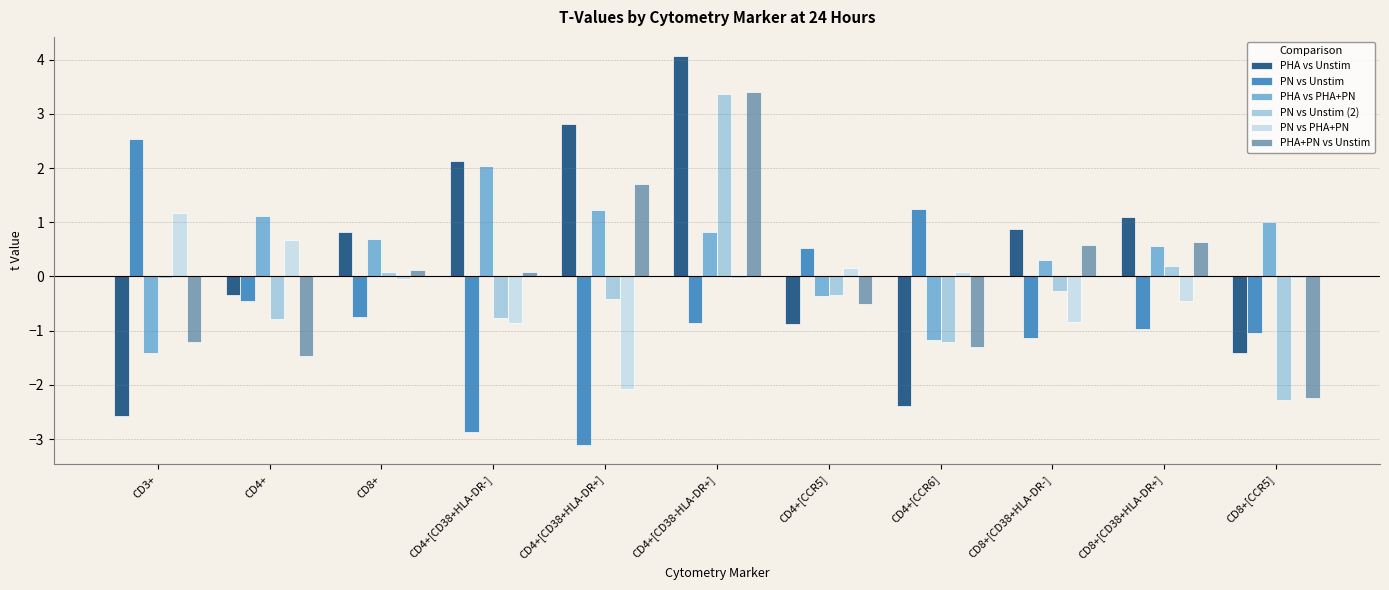

Which has a higher value, CD8+[CD38+HLA-DR+] or CD3+?

CD8+[CD38+HLA-DR+]